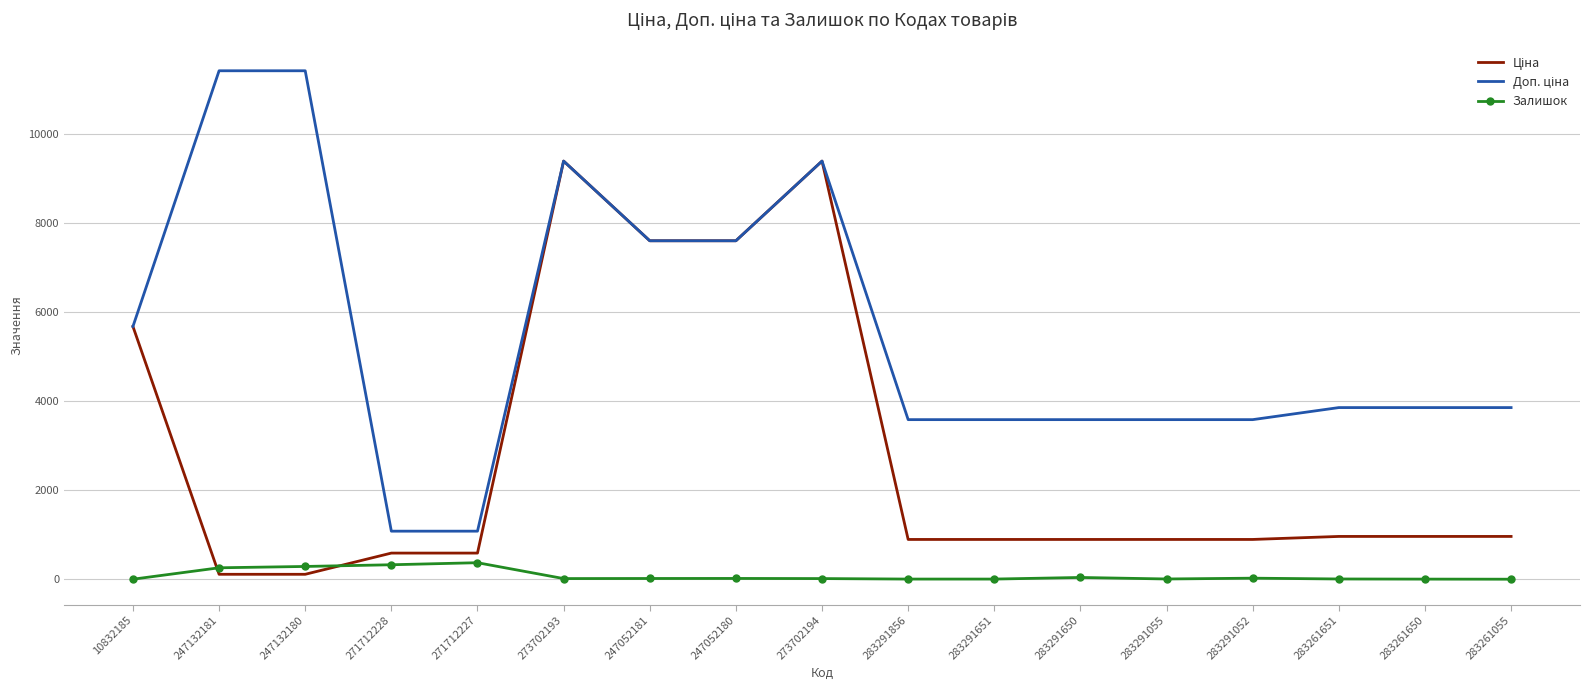

What is the difference between the highest and lowest values at 271712227?

707.7